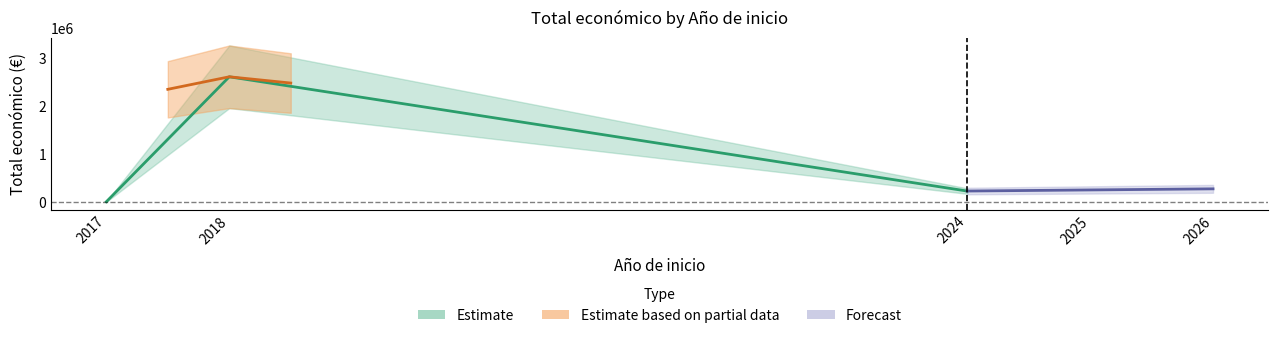

Does the chart display data point markers on the line(s)?

No